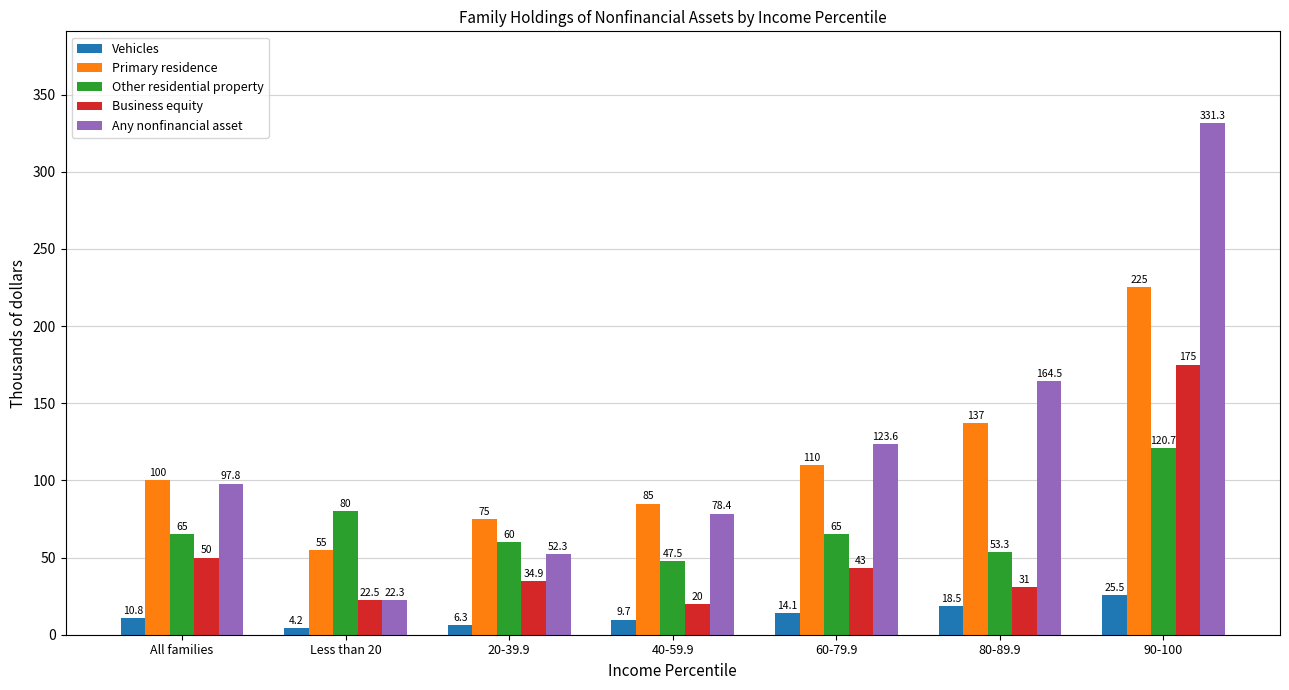

At 80-89.9, list the series in order from largest to smallest.

Any nonfinancial asset, Primary residence, Other residential property, Business equity, Vehicles